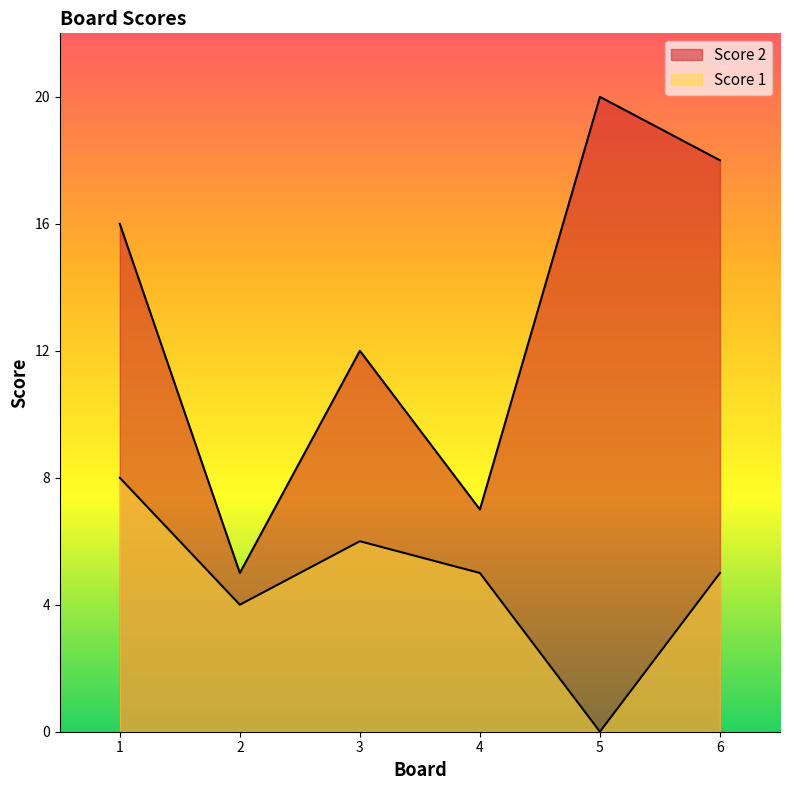

What is the difference between the Score 1 values at 2 and 4?

1